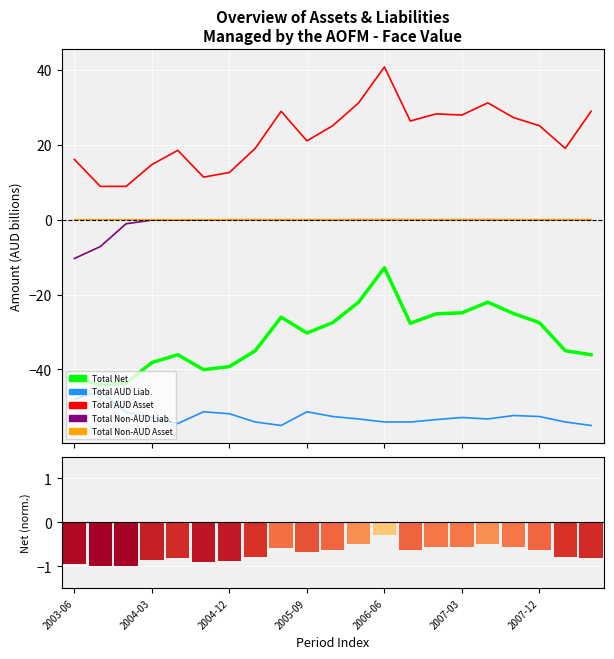

What value does the Total AUD LIABILITY series have at 19?

-54.1